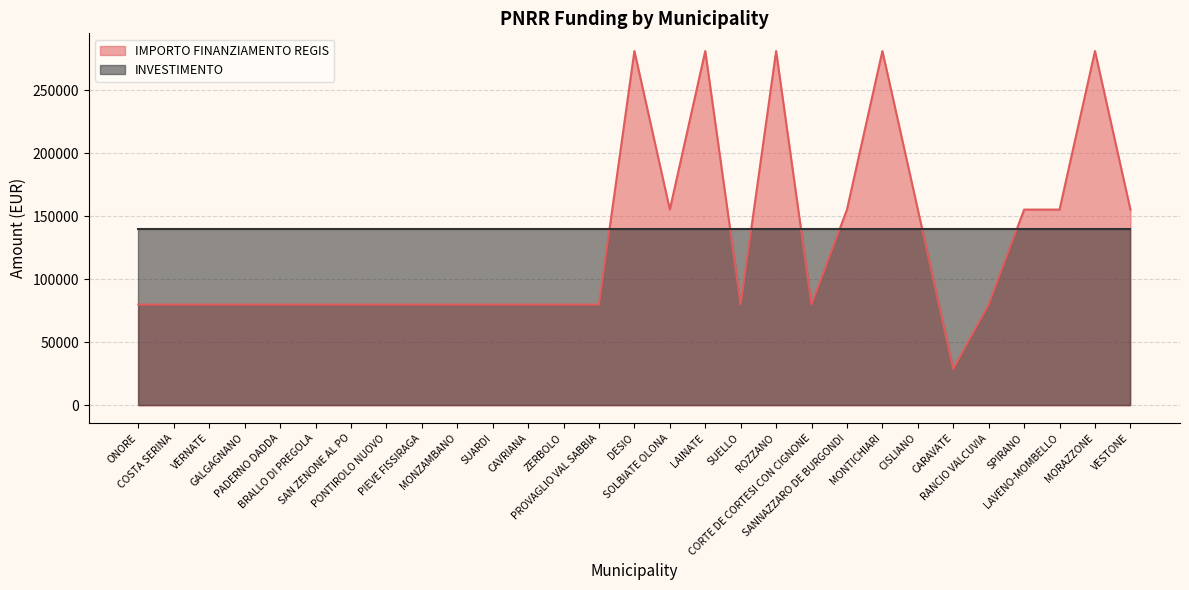

Between COSTA SERINA and PROVAGLIO VAL SABBIA, which is larger?

COSTA SERINA